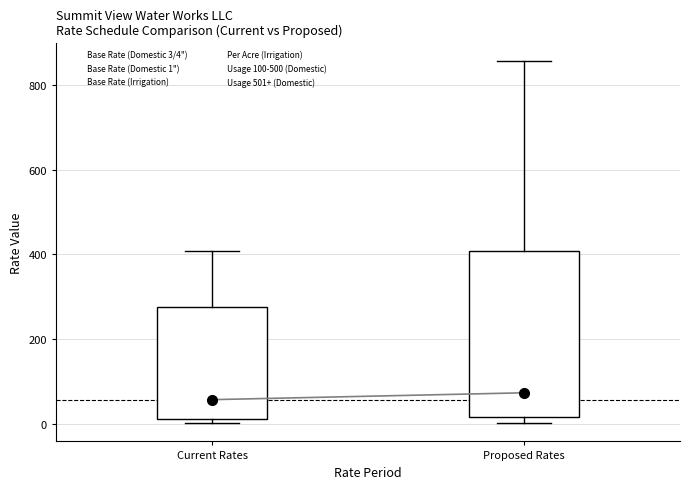

Reading left to right, read every box against the y-axis: the position of its median line, the range the box covers, and the ends of its whiskers. The values are not printed on the chart, so give them approximately, as read against the axis.

Current Rates: median 60, box 20 to 280, whiskers 0 to 400
Proposed Rates: median 80, box 20 to 400, whiskers 0 to 860